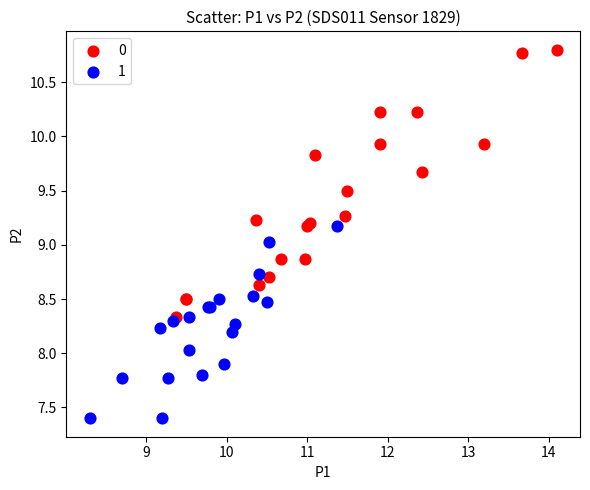

What are all the series names shown in the legend?

0, 1